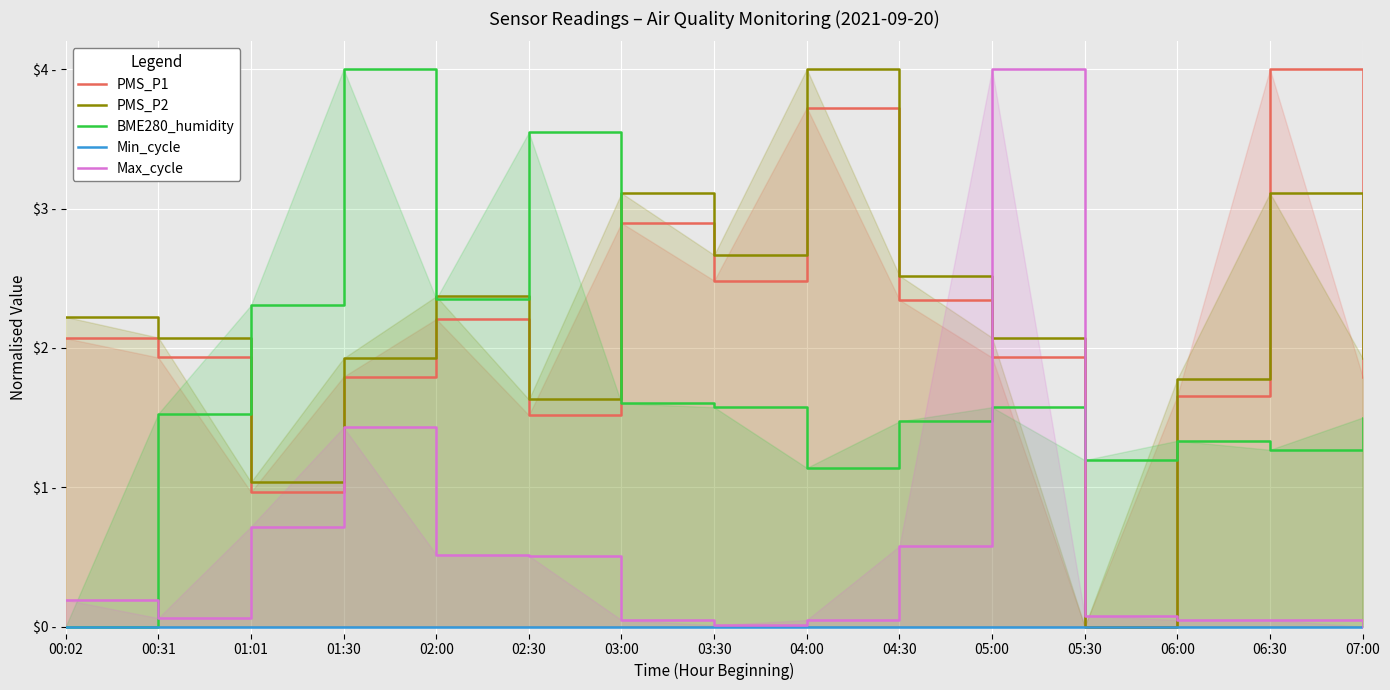

Reading left to right, list all the values displayed in this chart.

PMS_P1: 00:02=2.1	00:31=1.9	01:01=1.0	01:30=1.8	02:00=2.2	02:30=1.5	03:00=2.9	03:30=2.5	04:00=3.7	04:30=2.3	05:00=1.9	05:30=0.0	06:00=1.7	06:30=4.0	07:00=1.8
PMS_P2: 00:02=2.2	00:31=2.1	01:01=1.0	01:30=1.9	02:00=2.4	02:30=1.6	03:00=3.1	03:30=2.7	04:00=4.0	04:30=2.5	05:00=2.1	05:30=0.0	06:00=1.8	06:30=3.1	07:00=1.9
BME280_humidity: 00:02=0.0	00:31=1.5	01:01=2.3	01:30=4.0	02:00=2.4	02:30=3.5	03:00=1.6	03:30=1.6	04:00=1.1	04:30=1.5	05:00=1.6	05:30=1.2	06:00=1.3	06:30=1.3	07:00=1.5
Min_cycle: 00:02=0.0	00:31=0.0	01:01=0.0	01:30=0.0	02:00=0.0	02:30=0.0	03:00=0.0	03:30=0.0	04:00=0.0	04:30=0.0	05:00=0.0	05:30=0.0	06:00=0.0	06:30=0.0	07:00=0.0
Max_cycle: 00:02=0.2	00:31=0.1	01:01=0.7	01:30=1.4	02:00=0.5	02:30=0.5	03:00=0.0	03:30=0.0	04:00=0.0	04:30=0.6	05:00=4.0	05:30=0.1	06:00=0.0	06:30=0.0	07:00=0.0